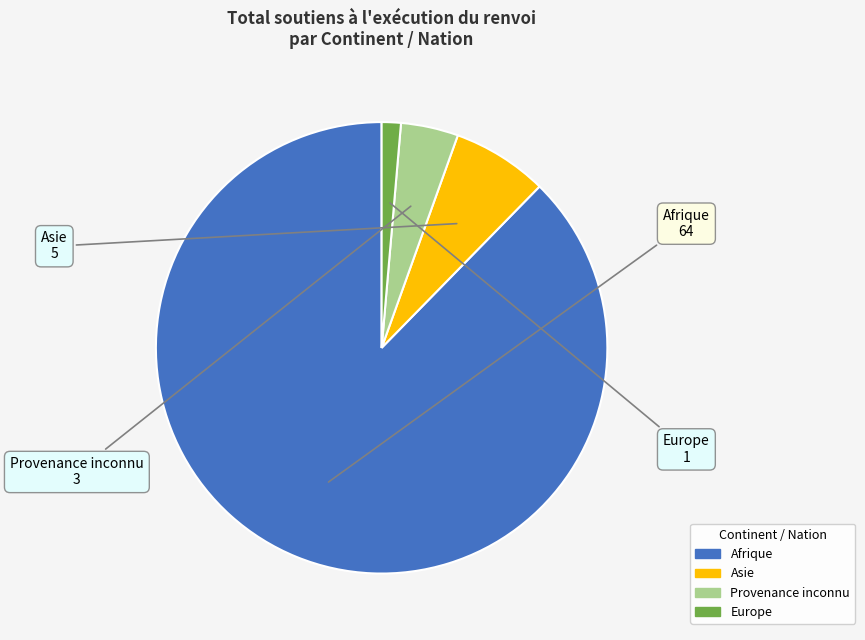

Combined, do Afrique and Provenance inconnu account for over 50%?

Yes